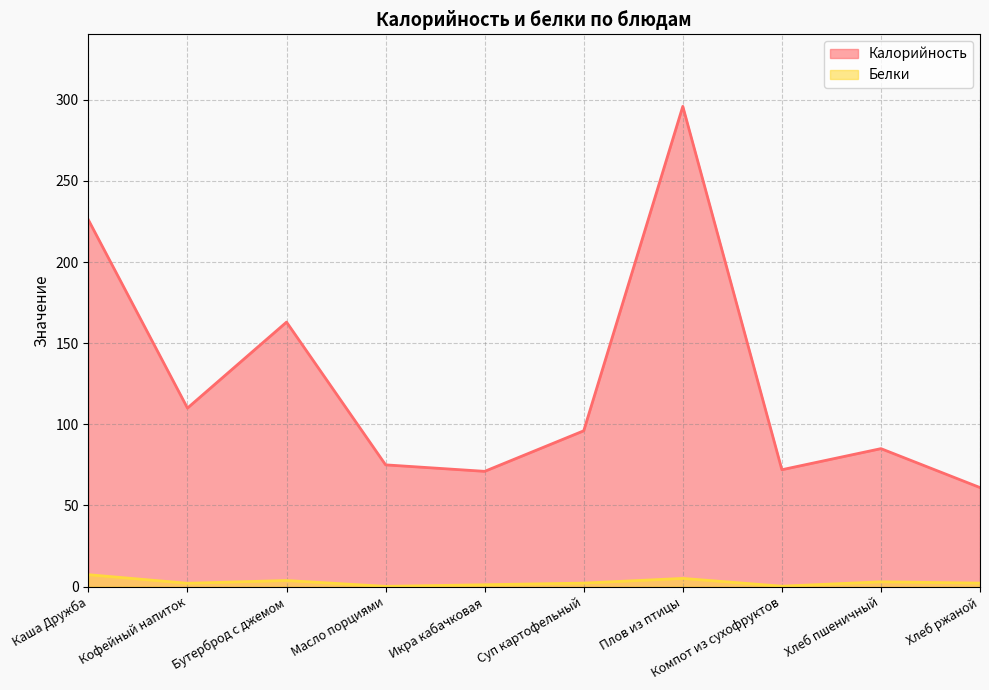

Which category has the lowest value across all series?

Масло порциями